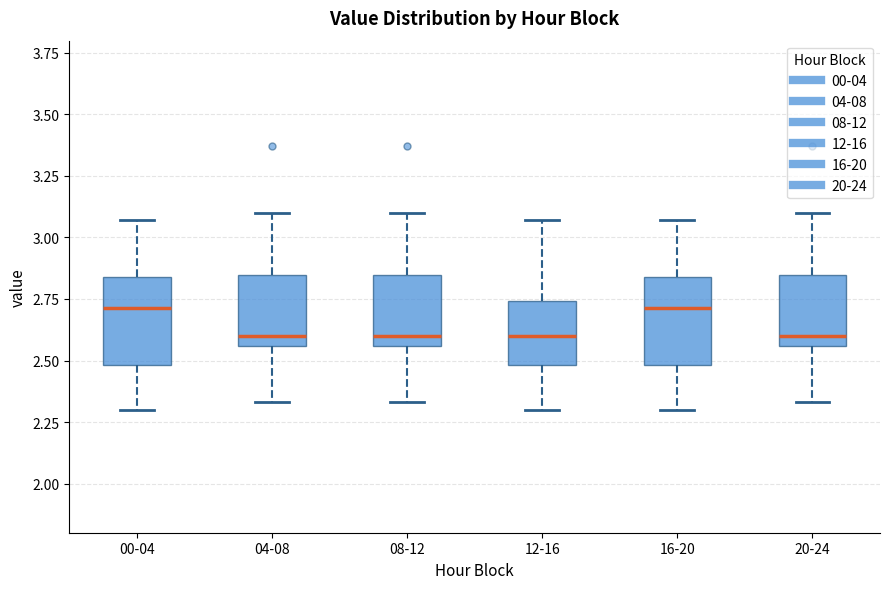

Reading left to right, transcribe this box plot: for each box, give where its median line is, the range the box spans, and where its two whiskers end, as read against the y-axis. The values are not printed on the chart, so give them approximately, as read against the axis.

00-04: median 2.70, box 2.50 to 2.85, whiskers 2.30 to 3.05
04-08: median 2.60, box 2.55 to 2.85, whiskers 2.35 to 3.10
08-12: median 2.60, box 2.55 to 2.85, whiskers 2.35 to 3.10
12-16: median 2.60, box 2.50 to 2.75, whiskers 2.30 to 3.05
16-20: median 2.70, box 2.50 to 2.85, whiskers 2.30 to 3.05
20-24: median 2.60, box 2.55 to 2.85, whiskers 2.35 to 3.10